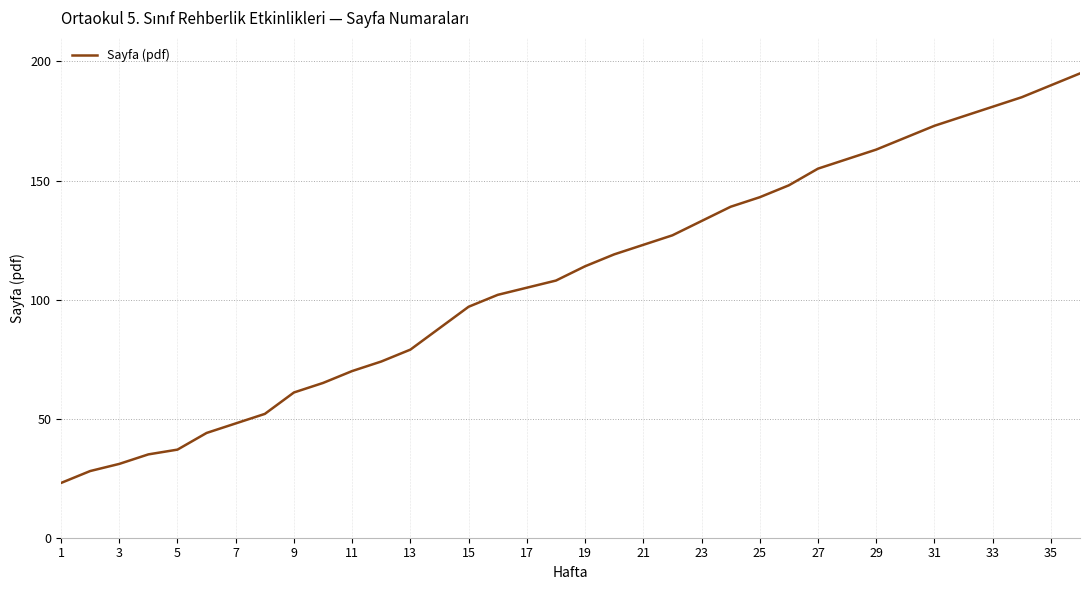

What is the maximum value shown in the chart?

195